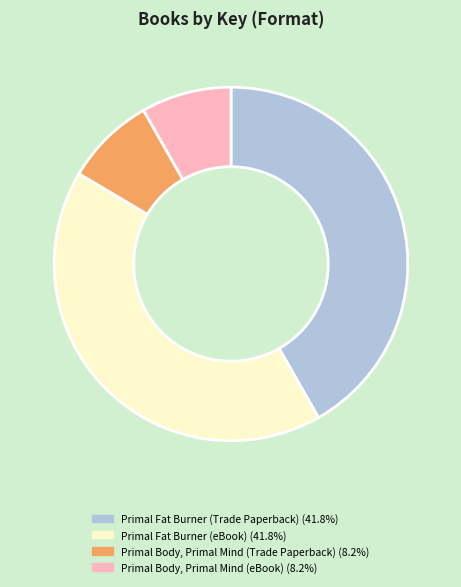

Is there a majority slice in this chart?

No